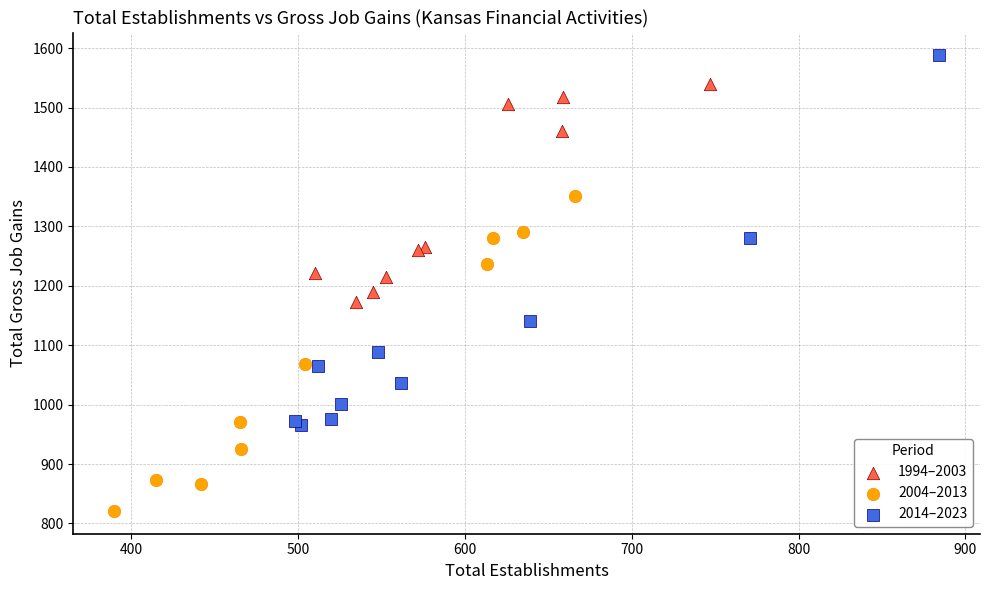

Which series reaches the minimum Y coordinate?

2004–2013